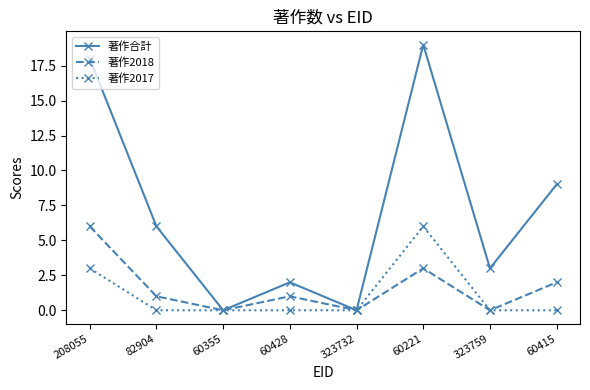

Is it true that 著作合計 equals 9 at 60415?

True